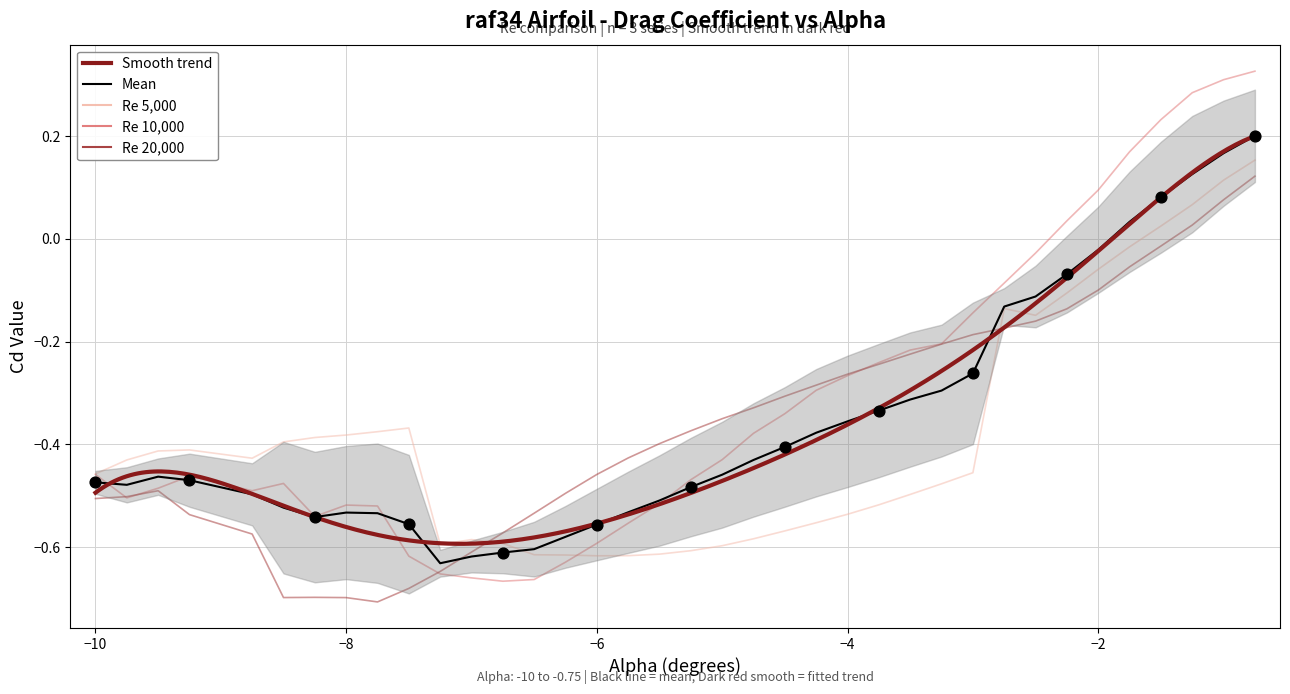

Which series has the largest Y range (max minus min)?

Re 10,000